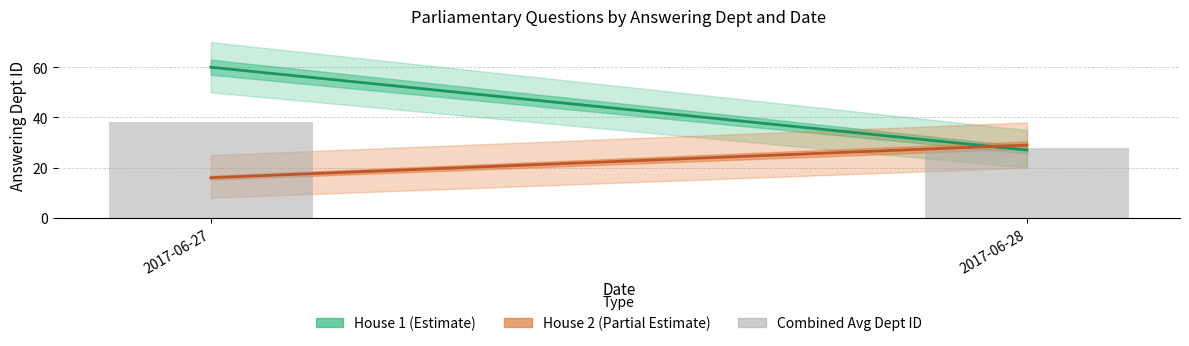

At which category does the chart reach its peak across all series?

2017-06-27